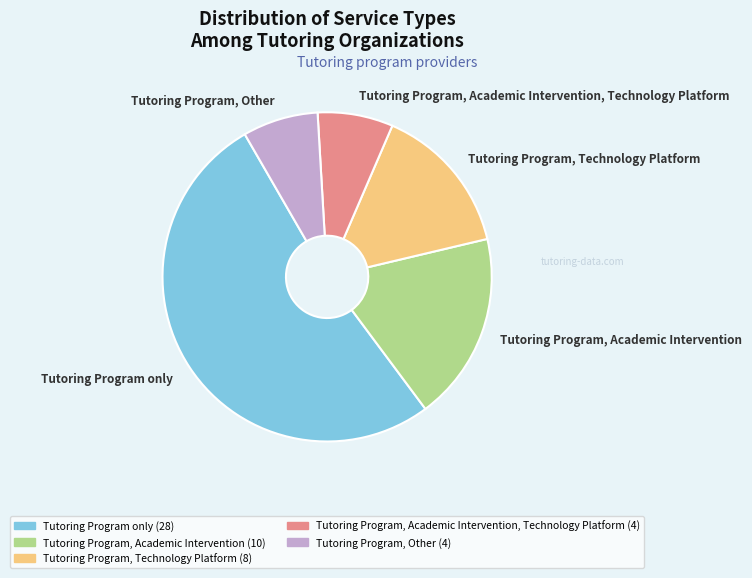

Do Tutoring Program only and Tutoring Program, Academic Intervention together represent more than half of the pie?

Yes